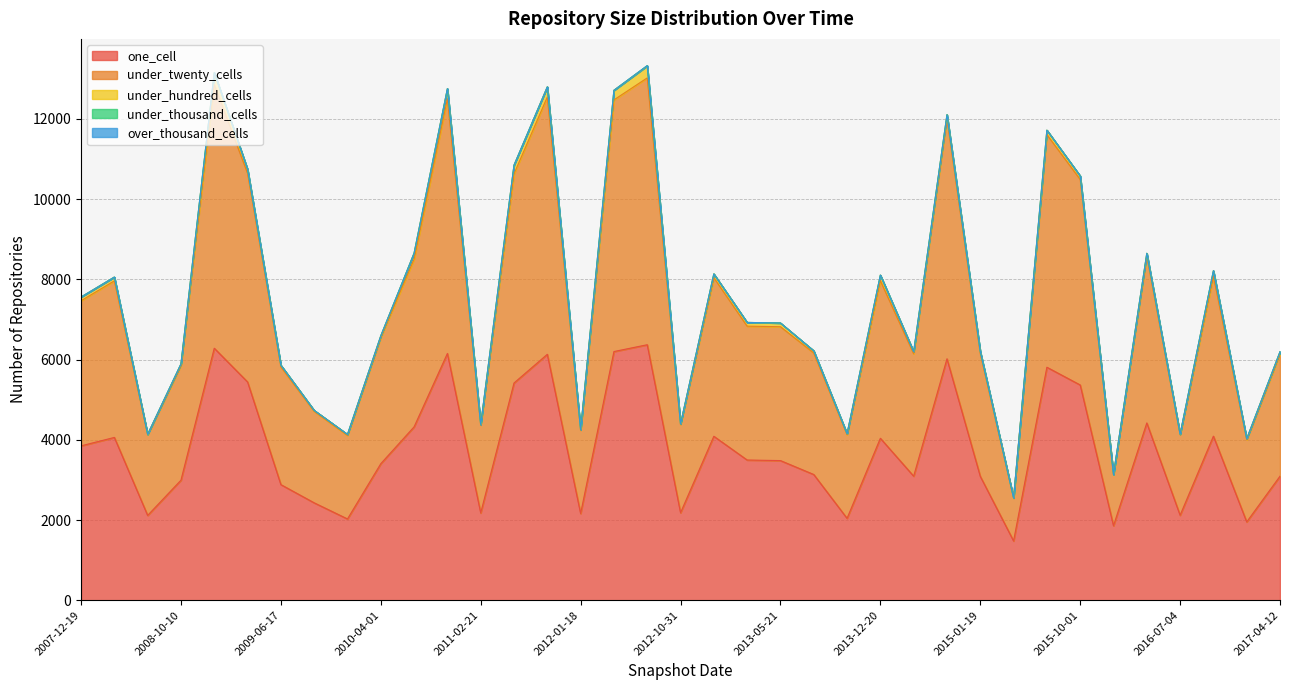

List the series in order of their peak value, highest first.

under_twenty_cells, one_cell, under_hundred_cells, under_thousand_cells, over_thousand_cells